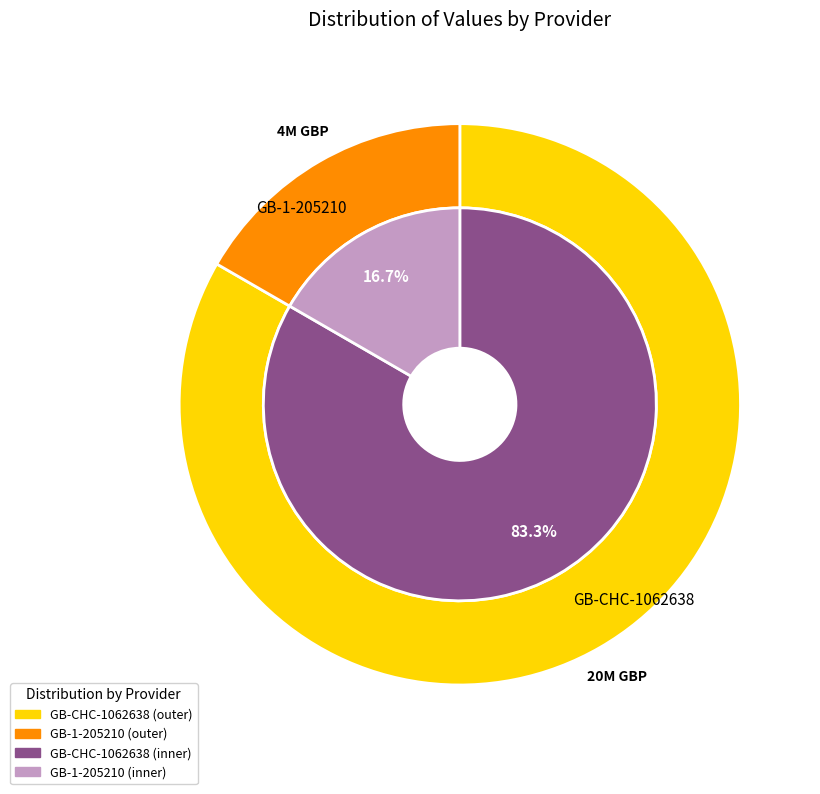

Which has a higher value, GB-CHC-1062638 or GB-1-205210?

GB-CHC-1062638